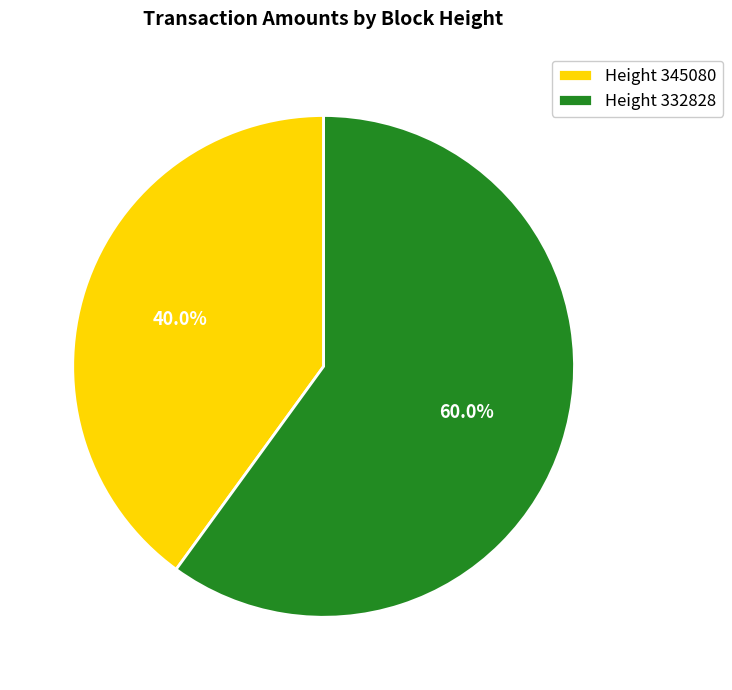

What is the total percentage of Height 345080 and Height 332828?

100.0%